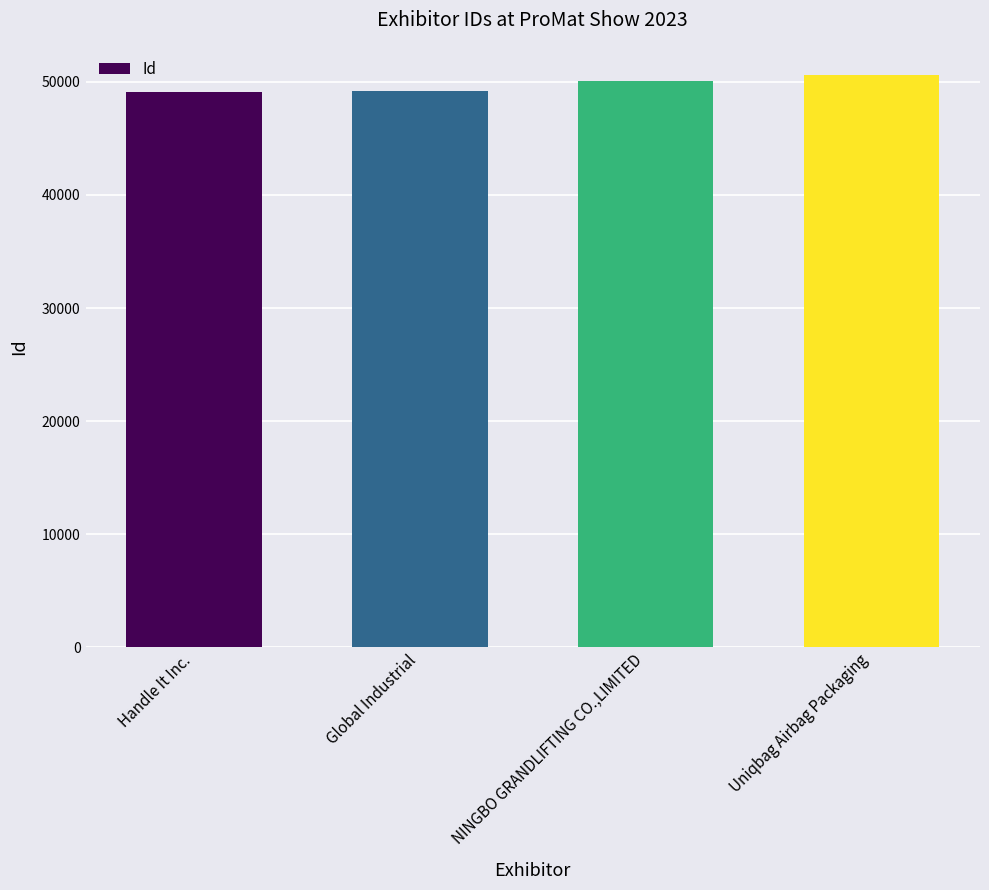

What is the average value?

49728